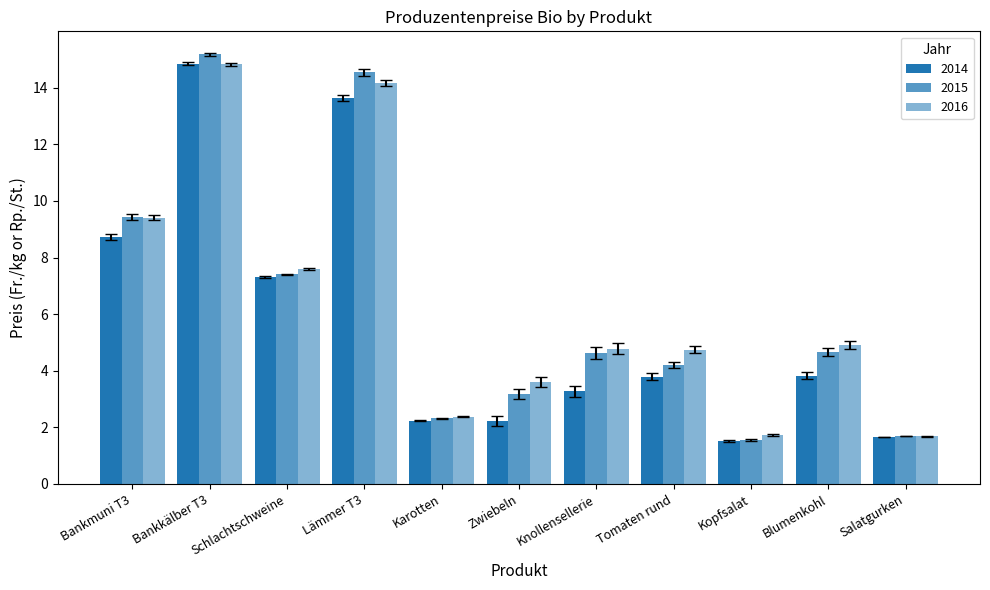

What is the difference between the second highest and second lowest values in the 2016 series?

12.4